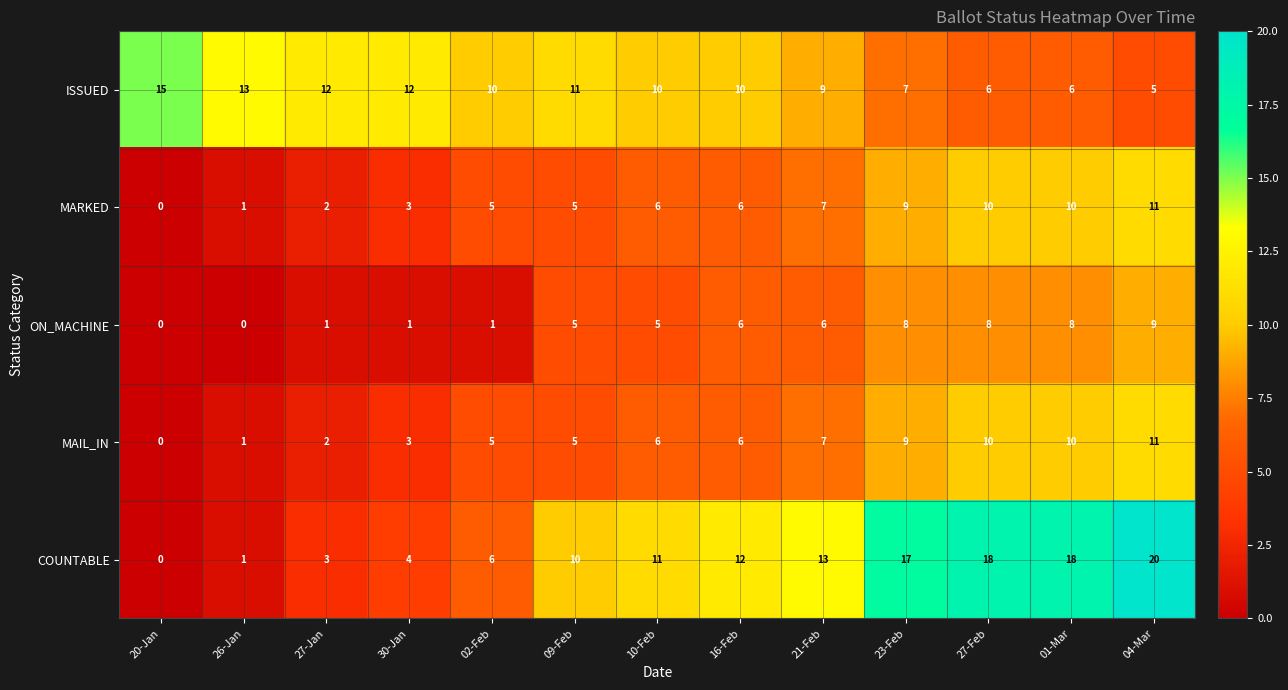

How many distinct data groups are displayed?

5